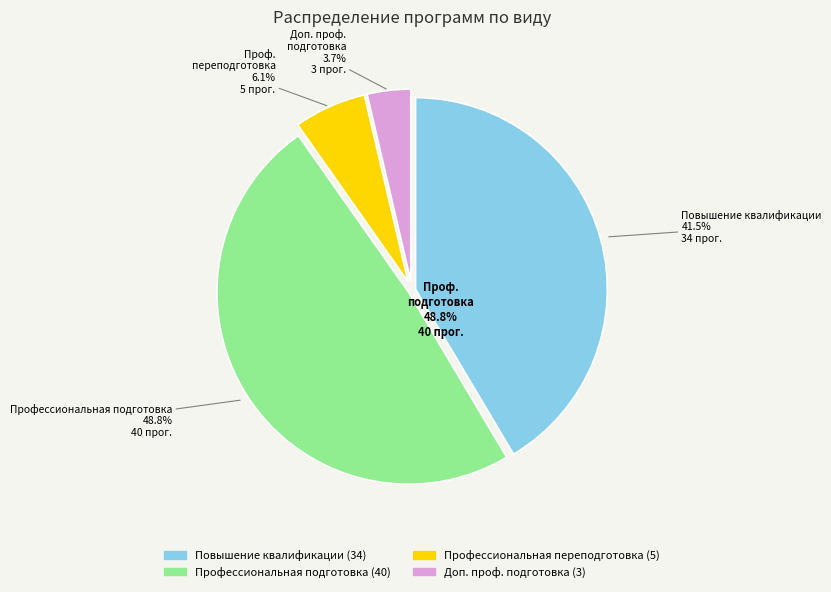

What percentage is the Профессиональная переподготовка slice, to the nearest percent?

6%